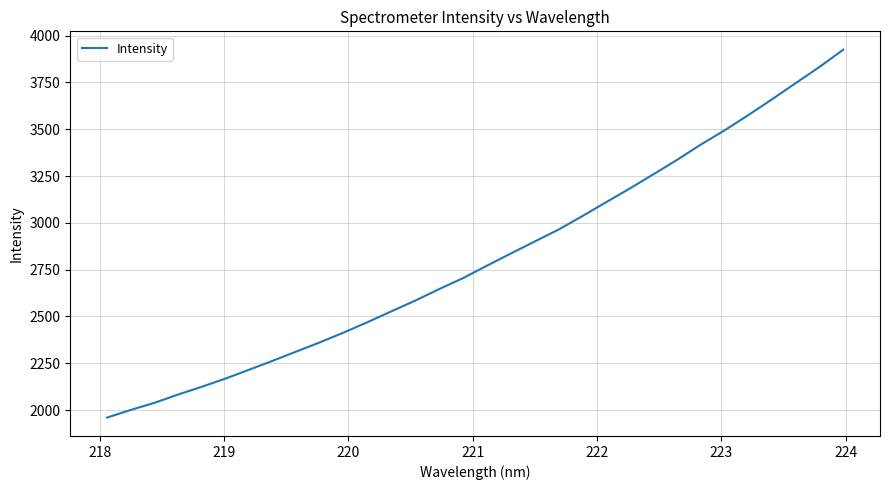

What is the maximum value shown in the chart?

3924.5